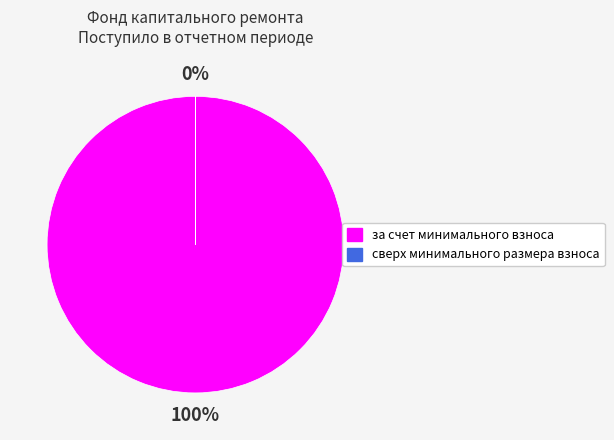

To the nearest percent, what is the average slice percentage?

50%